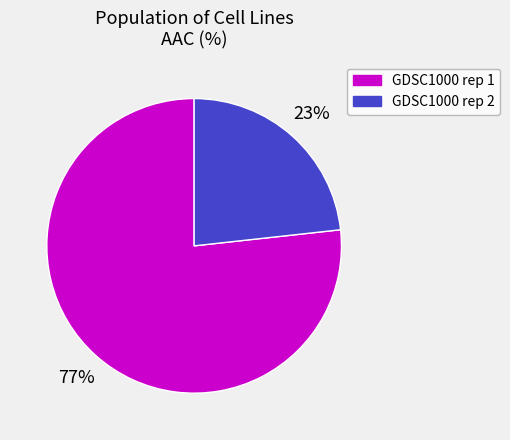

To the nearest percent, what is the combined percentage of GDSC1000 rep 2 and GDSC1000 rep 1?

100%